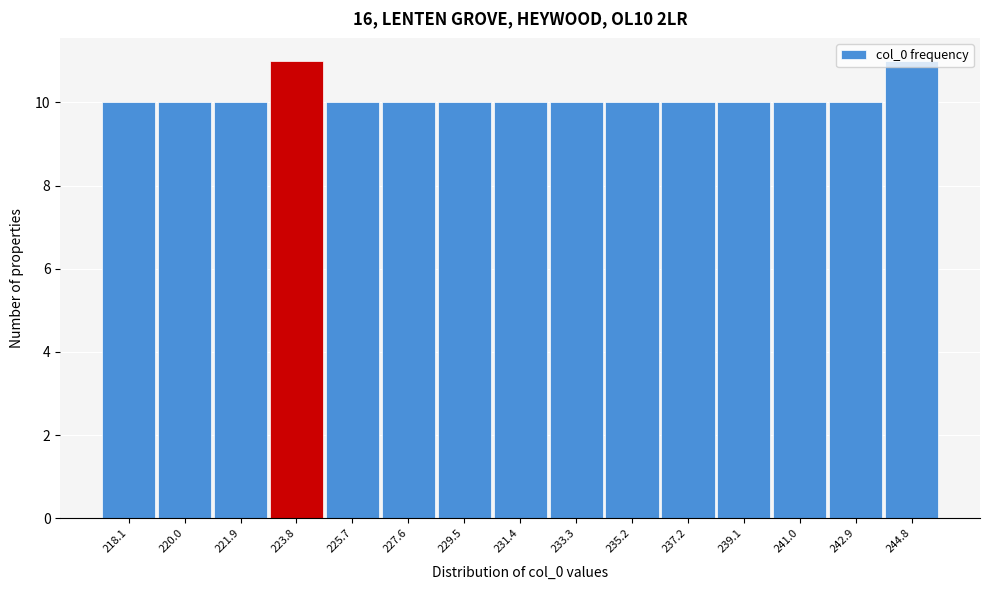

What is the label of the 12th bar from the right?

223.8